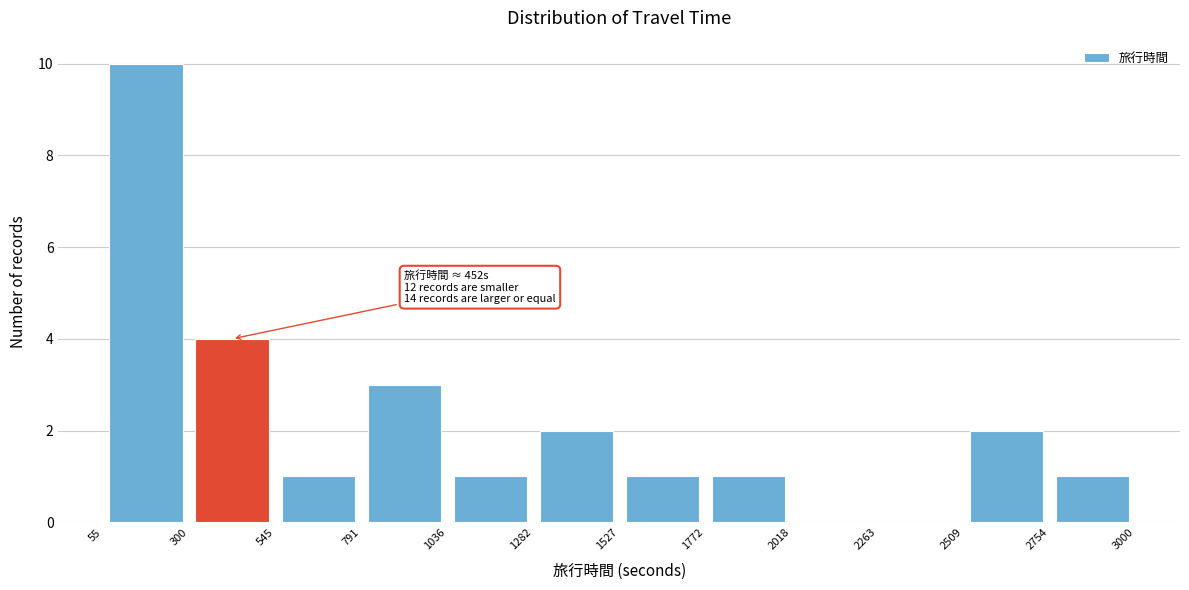

Which range on the x-axis has the tallest bar?

55 to 300